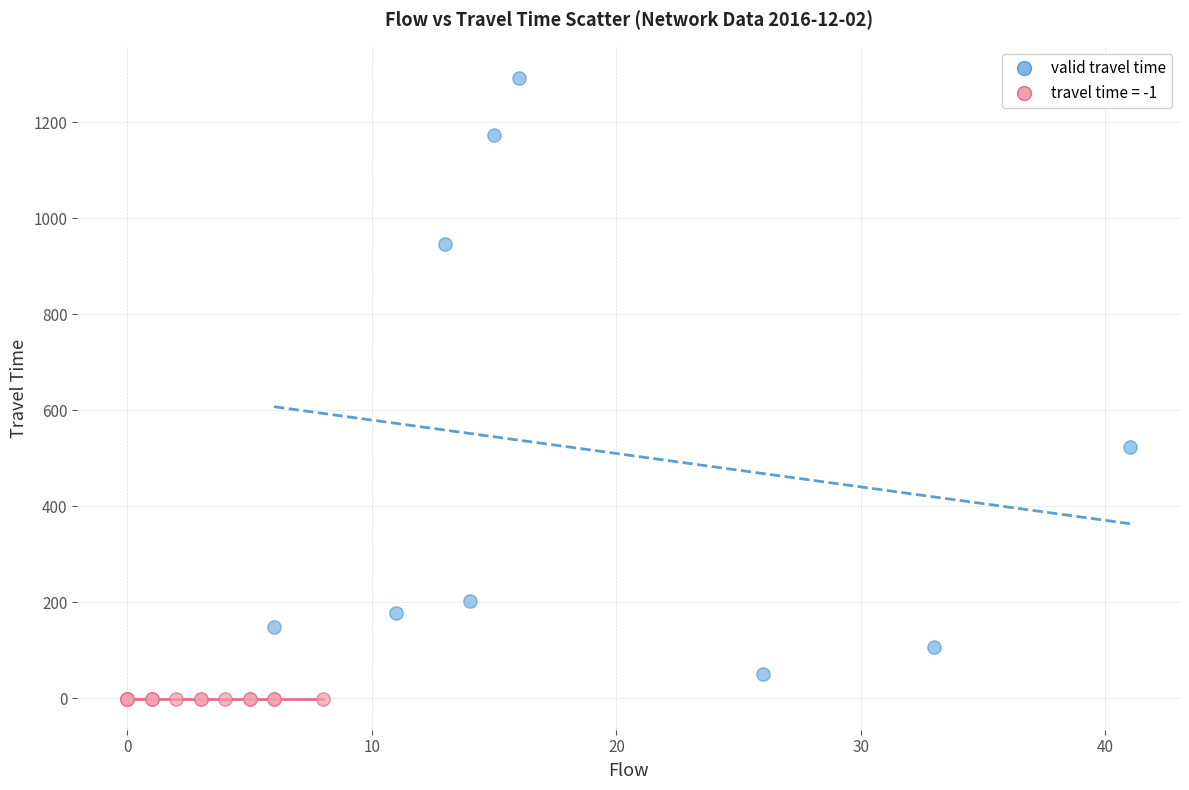

Which series contains the highest Y value?

valid travel time